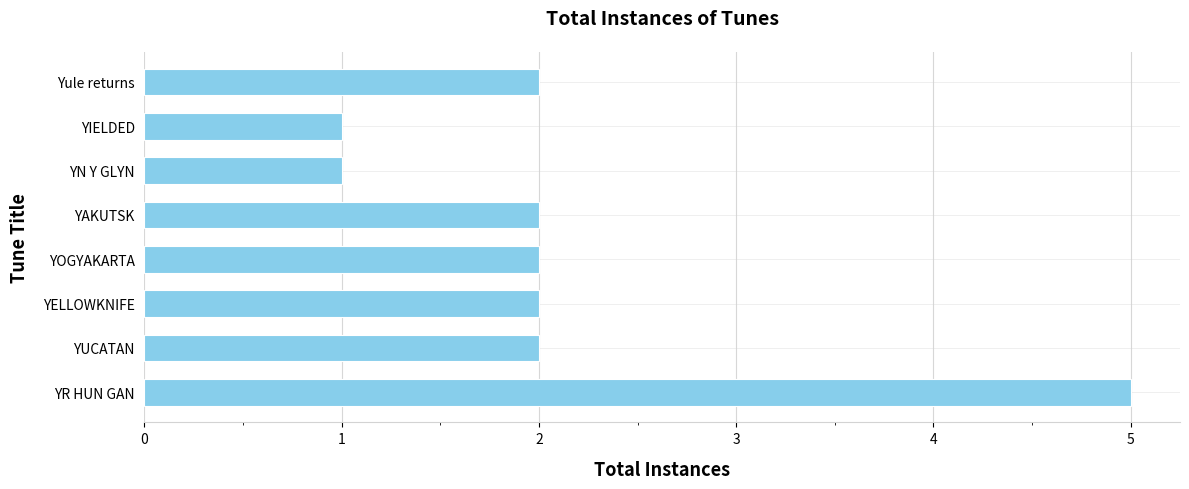

What is the sum of all values?

17